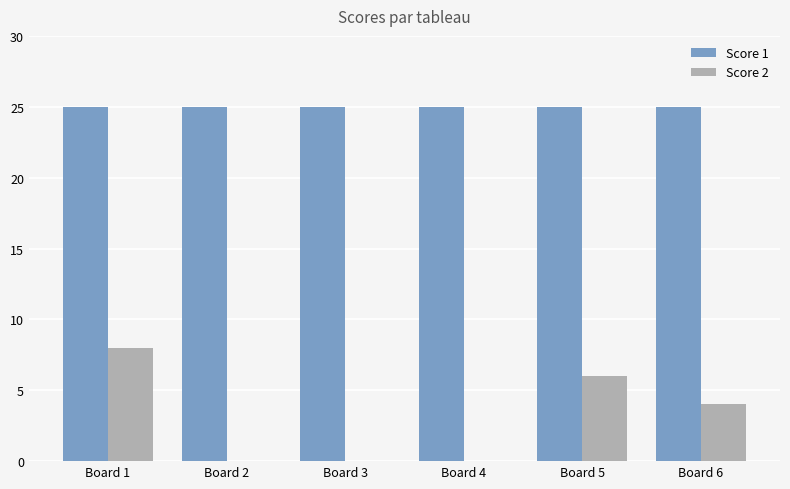

The value of Score 1 at Board 1 is 40. True or false?

False